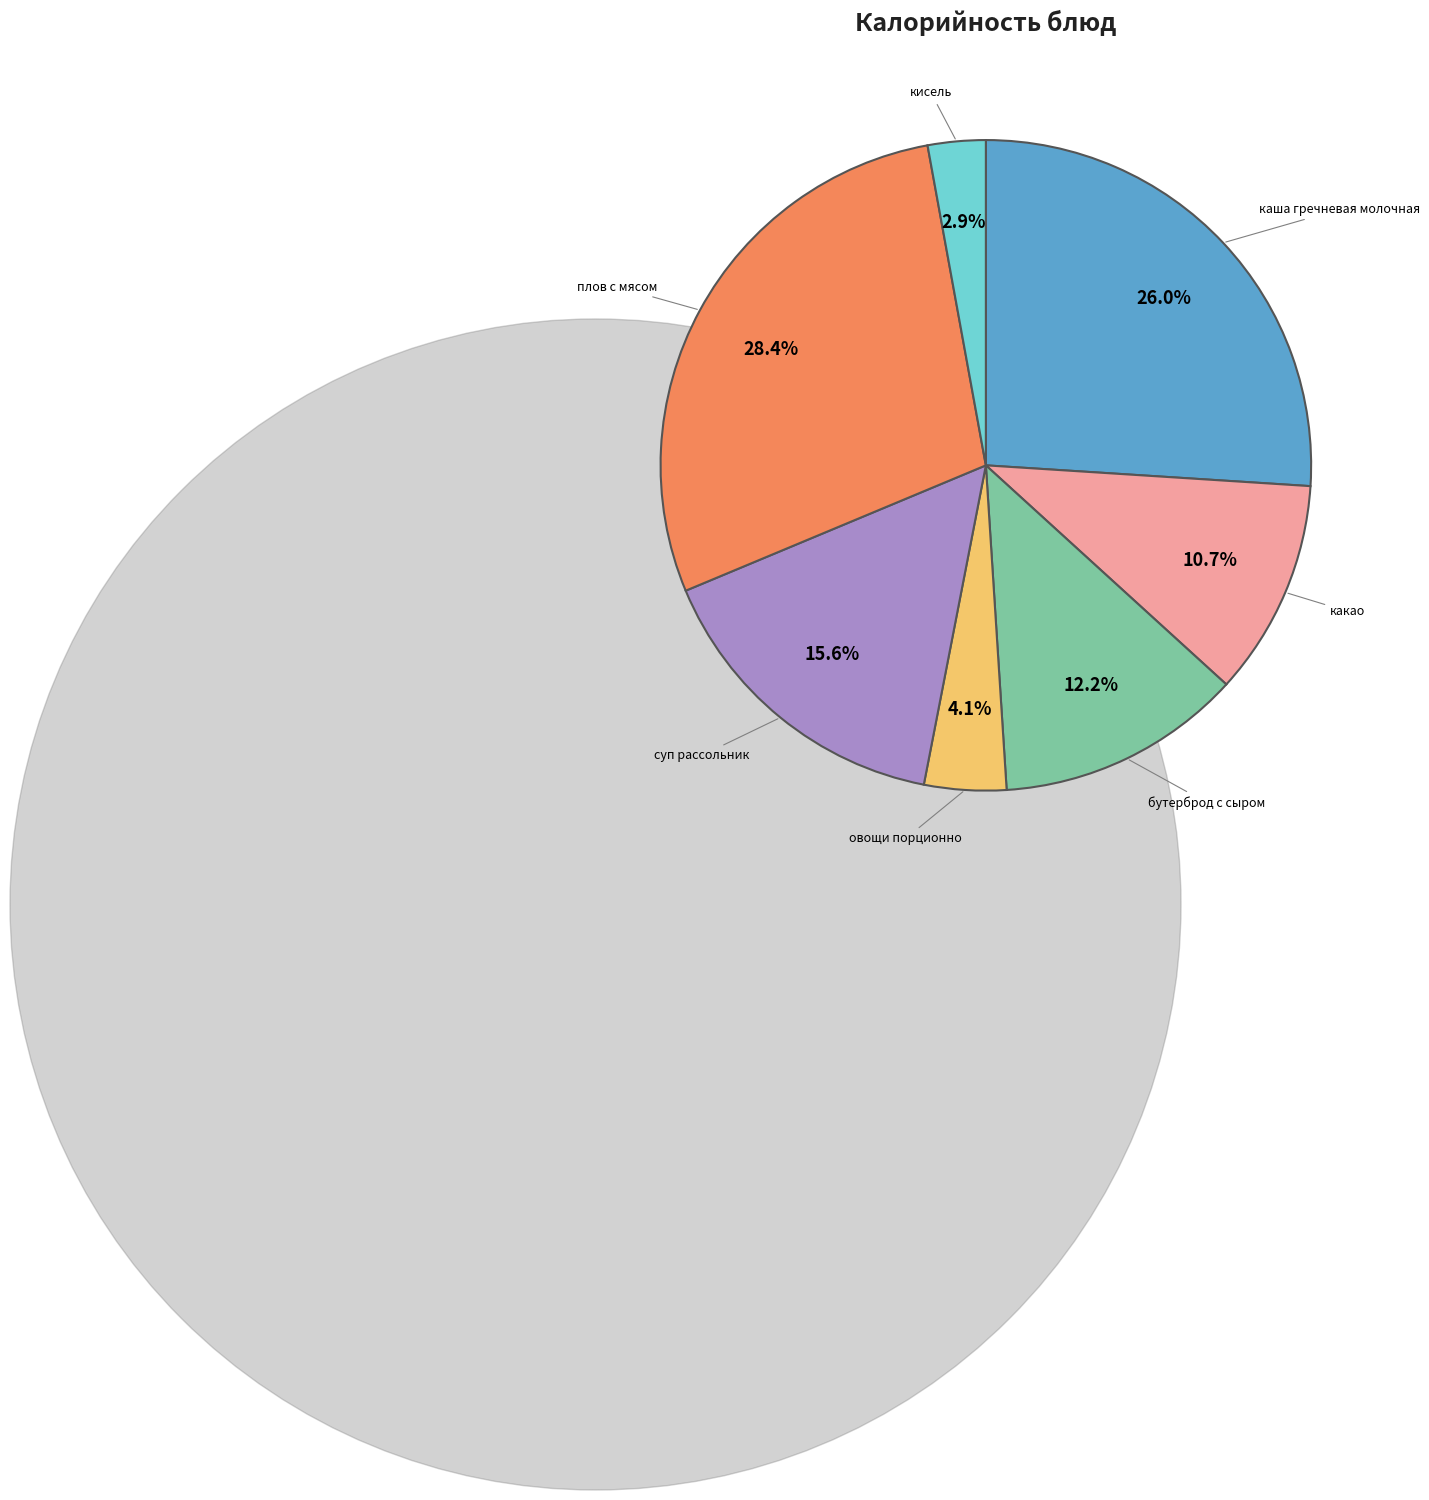

To the nearest percent, what is the difference between the largest and smallest slice percentages?

26%